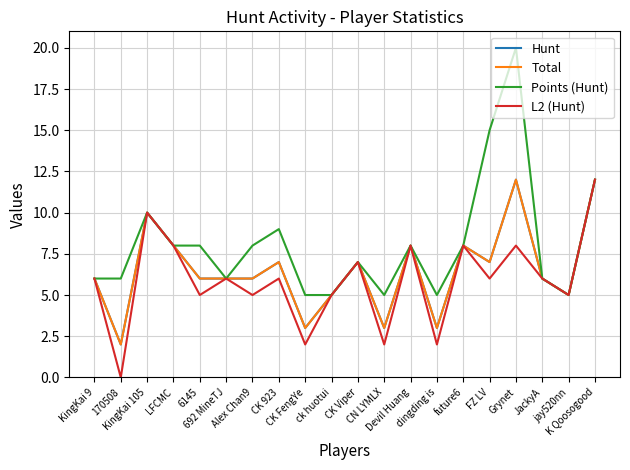

Is this an area chart (filled region under the line)?

No